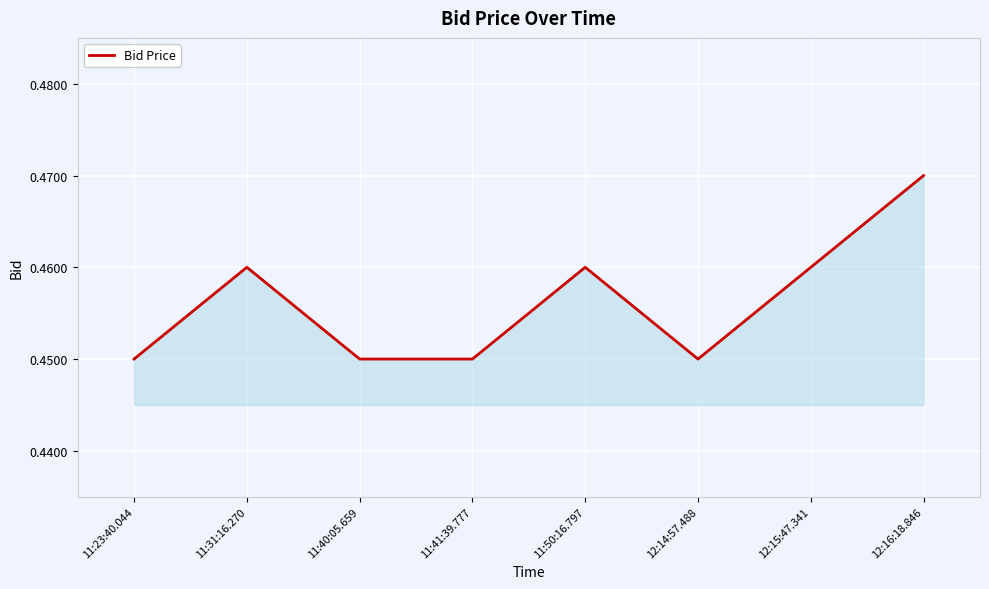

True or false: there are more than 2 points higher than both neighbors.

False